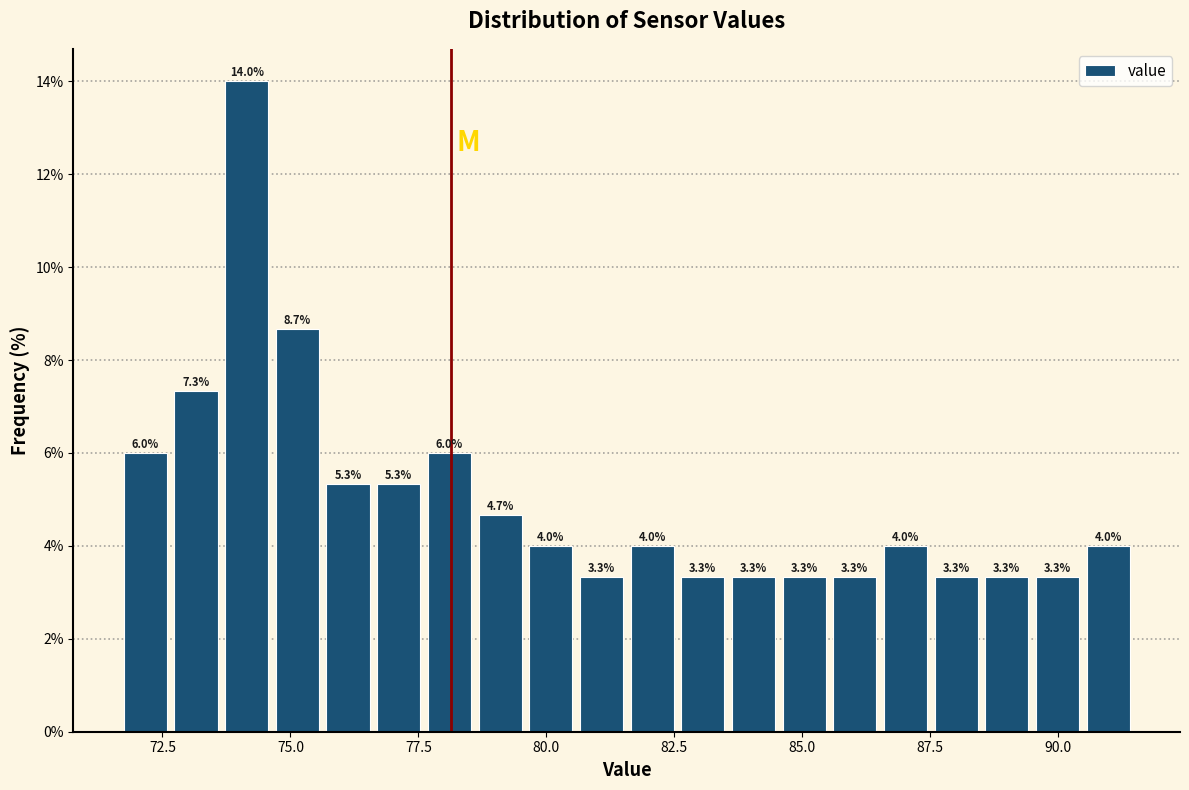

Read against the x-axis, roughly where is the centre of the tallest bar?

74.0